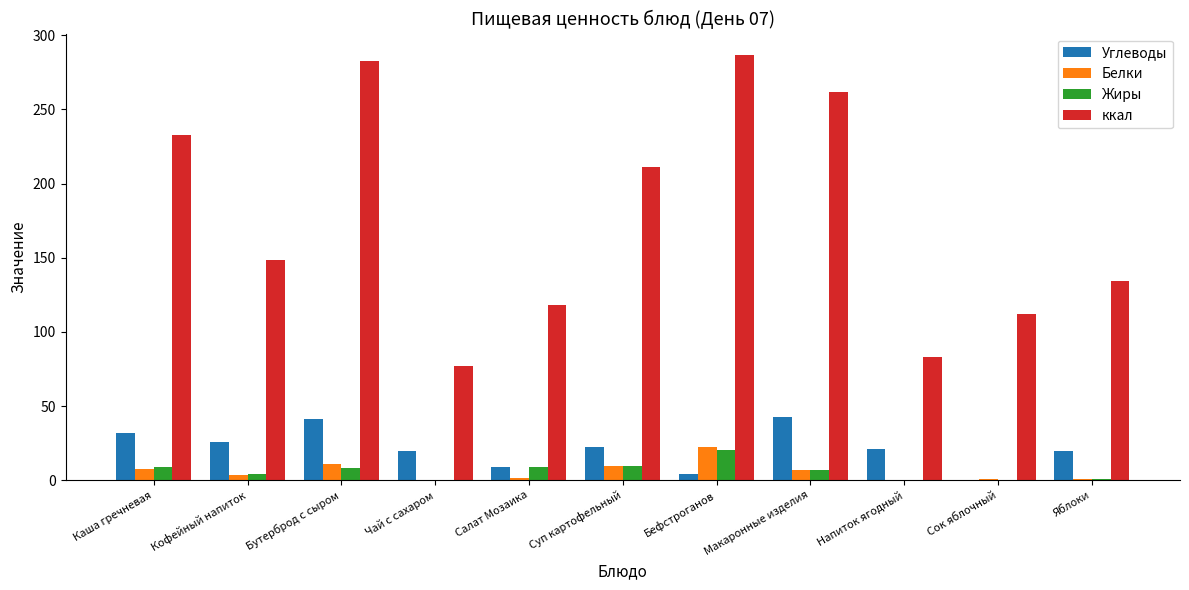

What is the sum of the Белки values at Напиток ягодный and Яблоки?

0.9